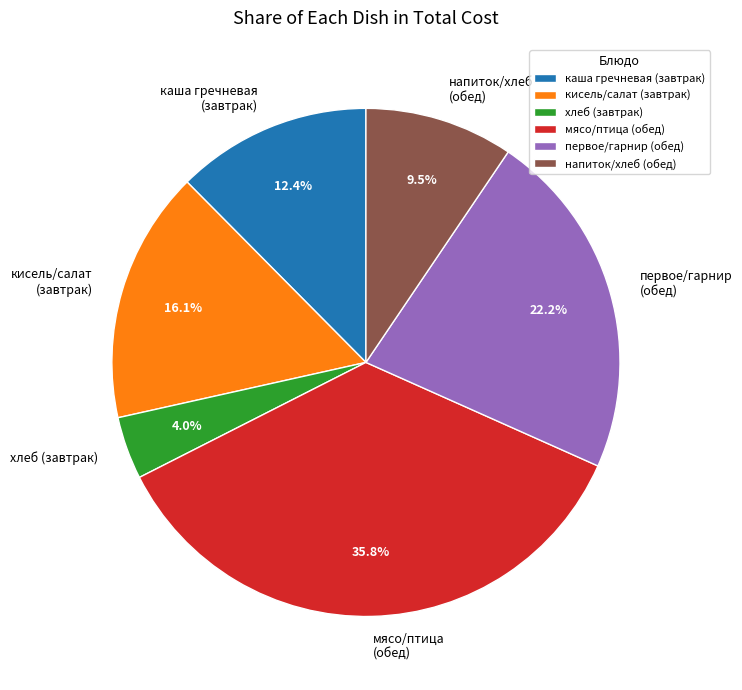

Count the number of slices in the pie.

6